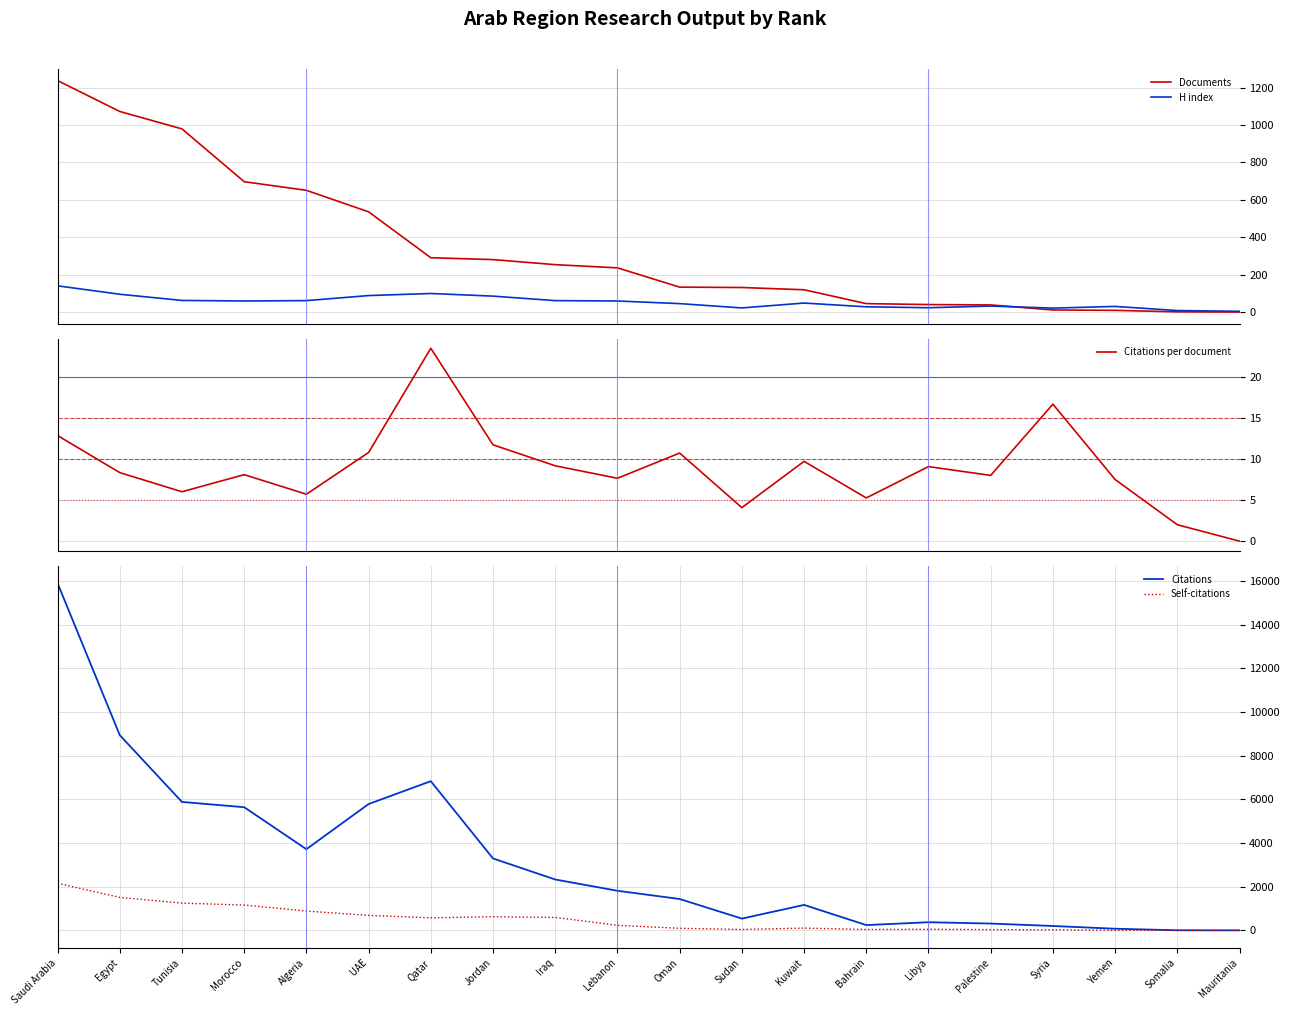

Reading left to right, transcribe all the data shown in this chart.

Documents: 1237.0	1072.0	979.0	697.0	651.0	536.0	291.0	281.0	254.0	237.0	134.0	132.0	120.0	46.0	41.0	39.0	12.0	10.0	2.0	1.0
H index: 141.0	96.0	63.0	60.0	62.0	89.0	100.0	86.0	62.0	60.0	46.0	23.0	49.0	29.0	24.0	33.0	22.0	31.0	9.0	5.0
Citations per document: 12.8	8.3	6.0	8.1	5.7	10.8	23.5	11.7	9.2	7.7	10.7	4.1	9.7	5.3	9.1	8.0	16.7	7.5	2.0	0.0
Citations: 15895.0	8937.0	5879.0	5638.0	3716.0	5784.0	6829.0	3292.0	2329.0	1812.0	1436.0	538.0	1165.0	242.0	372.0	312.0	200.0	75.0	4.0	0.0
Self-citations: 2154.0	1509.0	1247.0	1158.0	884.0	685.0	575.0	625.0	592.0	231.0	95.0	41.0	104.0	41.0	50.0	34.0	24.0	6.0	0.0	0.0